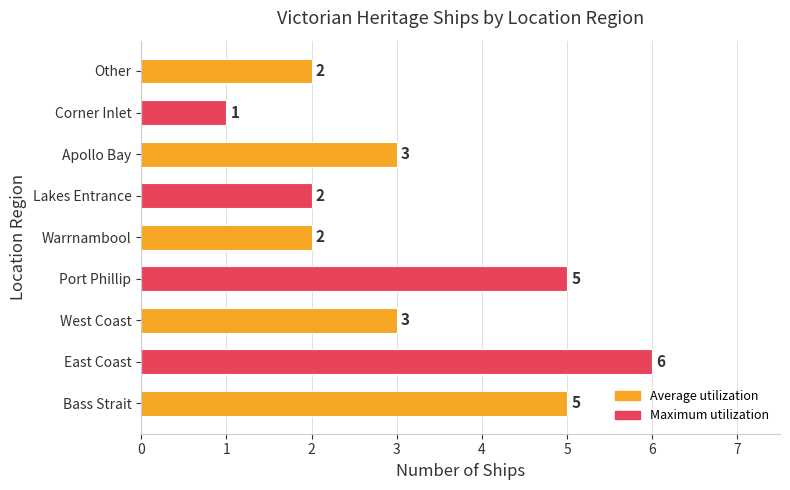

True or false: the data shows 5 at Bass Strait.

True